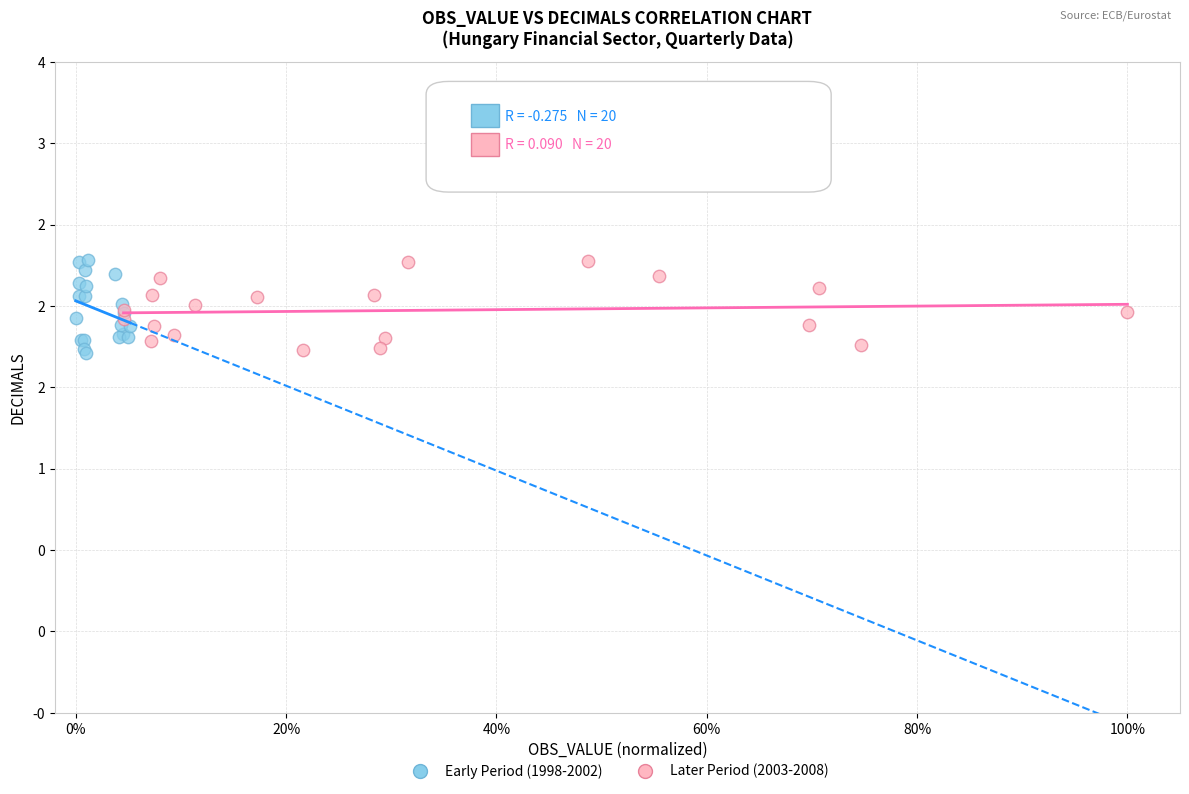

What are all the series names shown in the legend?

Early Period (1998-2002), Later Period (2003-2008)